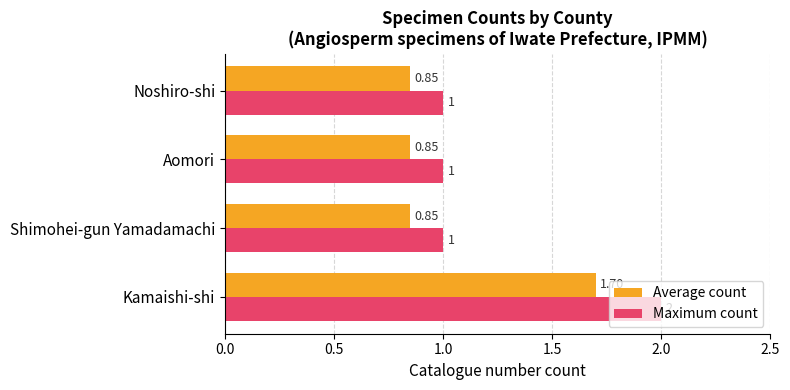

Rank the series by their average value, from lowest to highest.

Average count, Maximum count